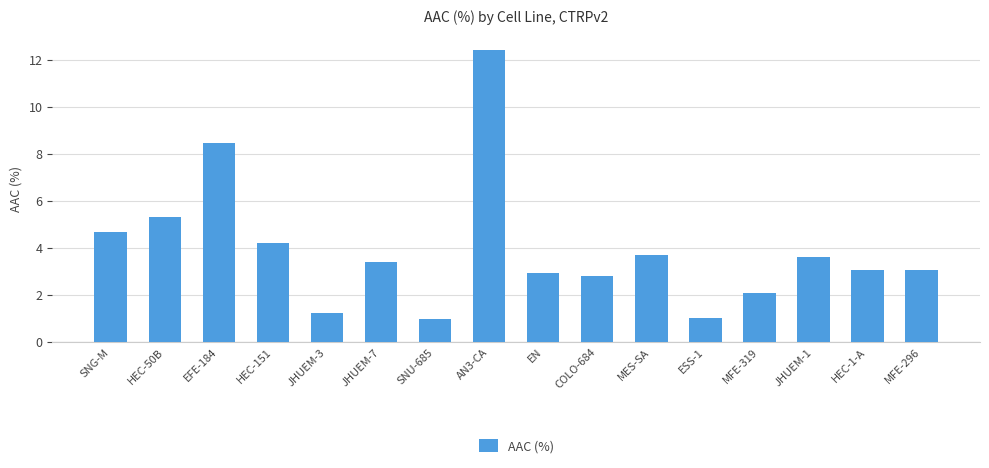

What is the label of the 12th bar from the left?

ESS-1